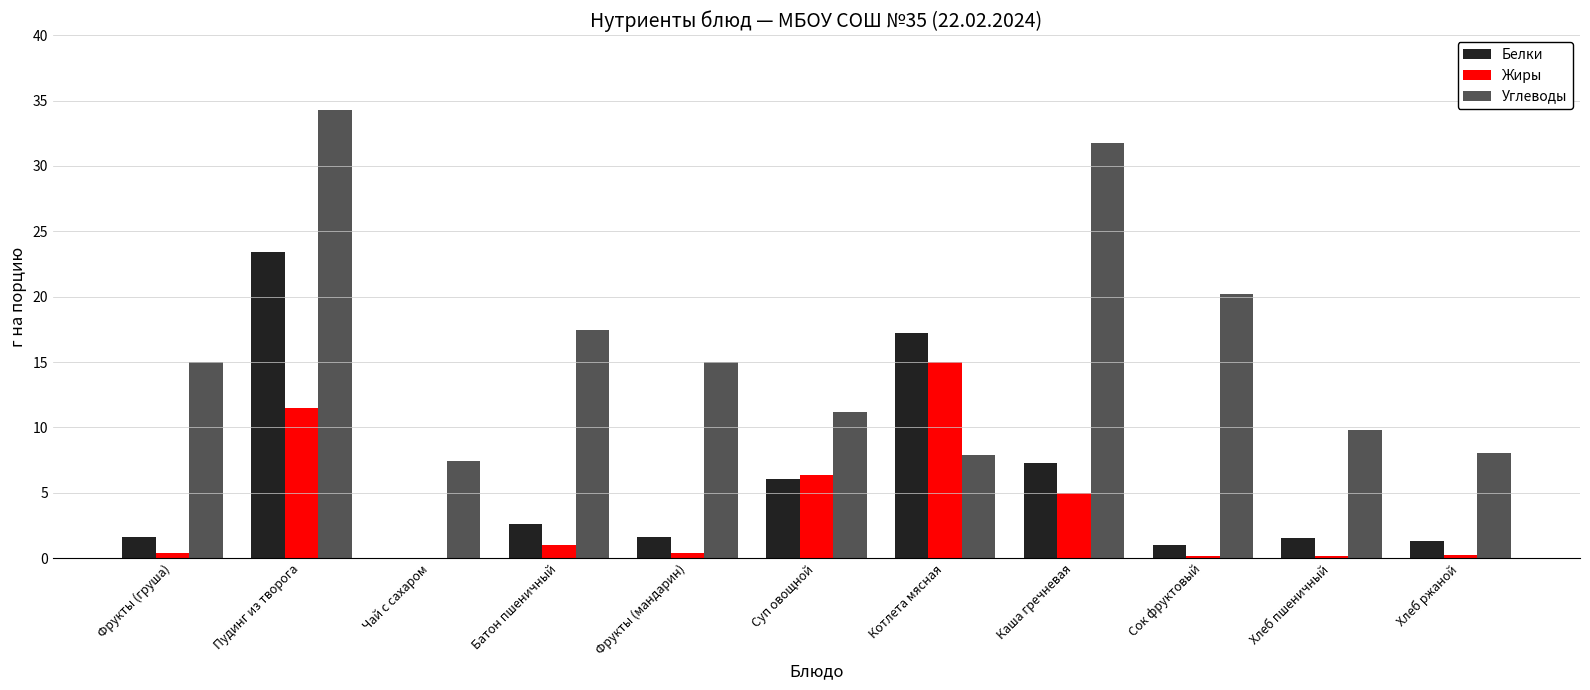

The value of Белки at Хлеб ржаной is 1.3. True or false?

True